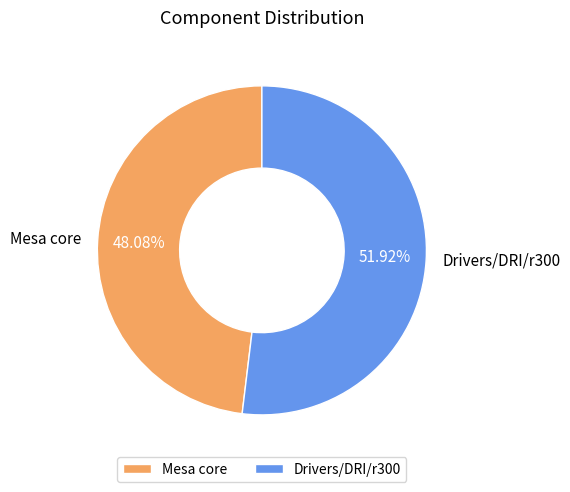

To the nearest percent, what portion does Drivers/DRI/r300 represent?

52%